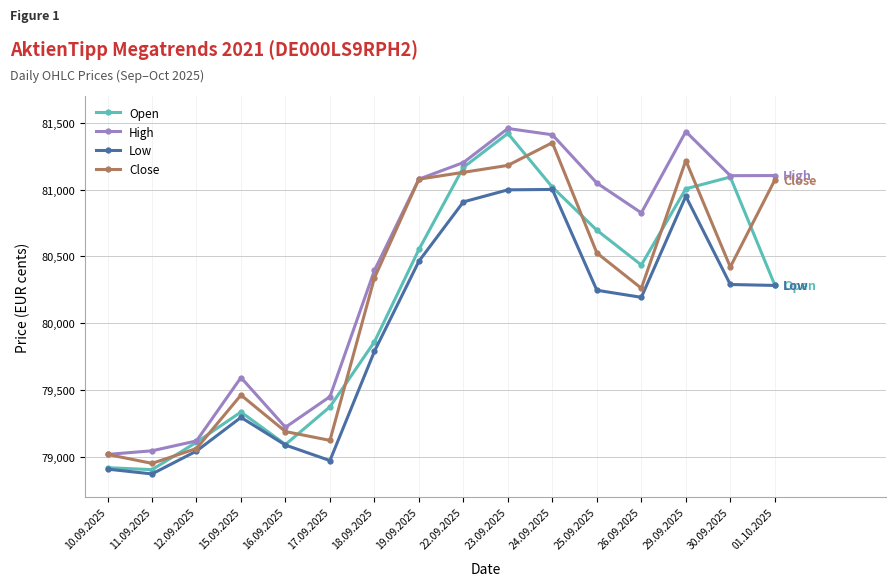

Where is Low nearest to the value 79937?

18.09.2025